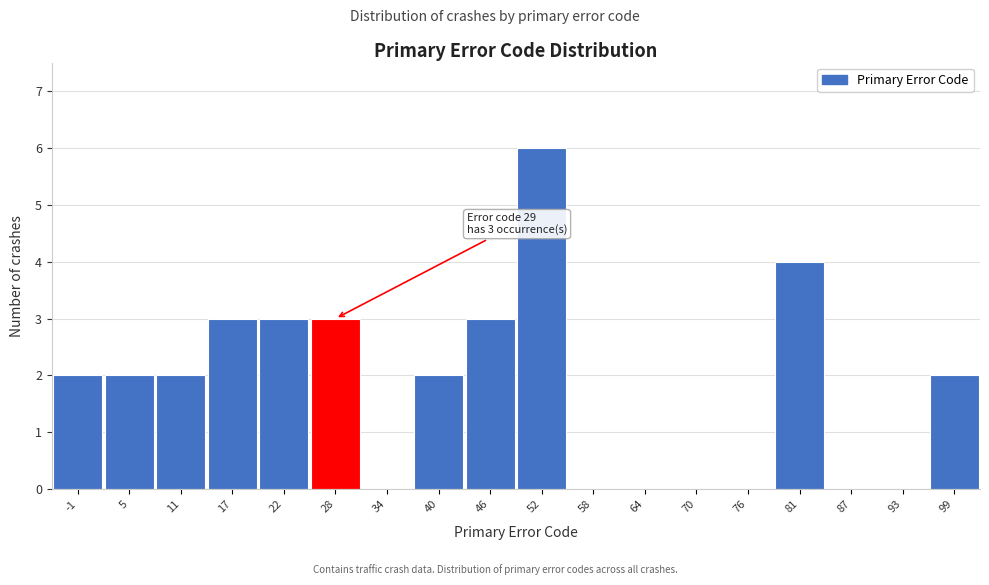

Which range on the x-axis has the tallest bar?

49 to 55